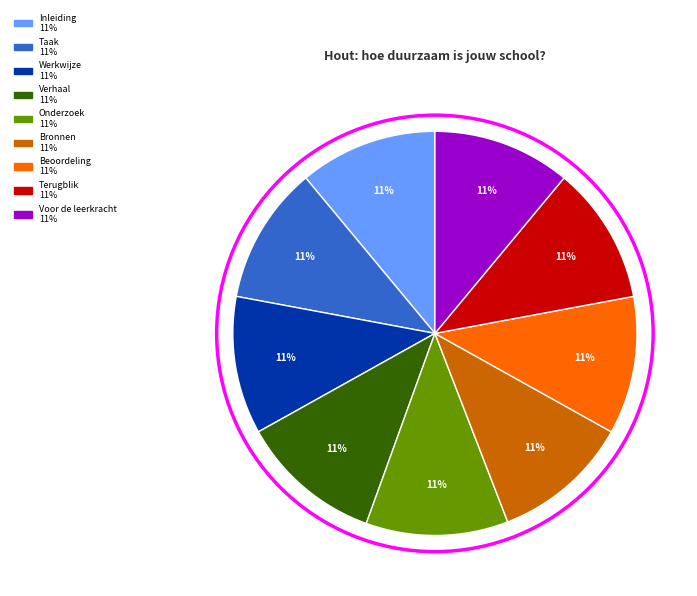

How many segments does this pie chart have?

9